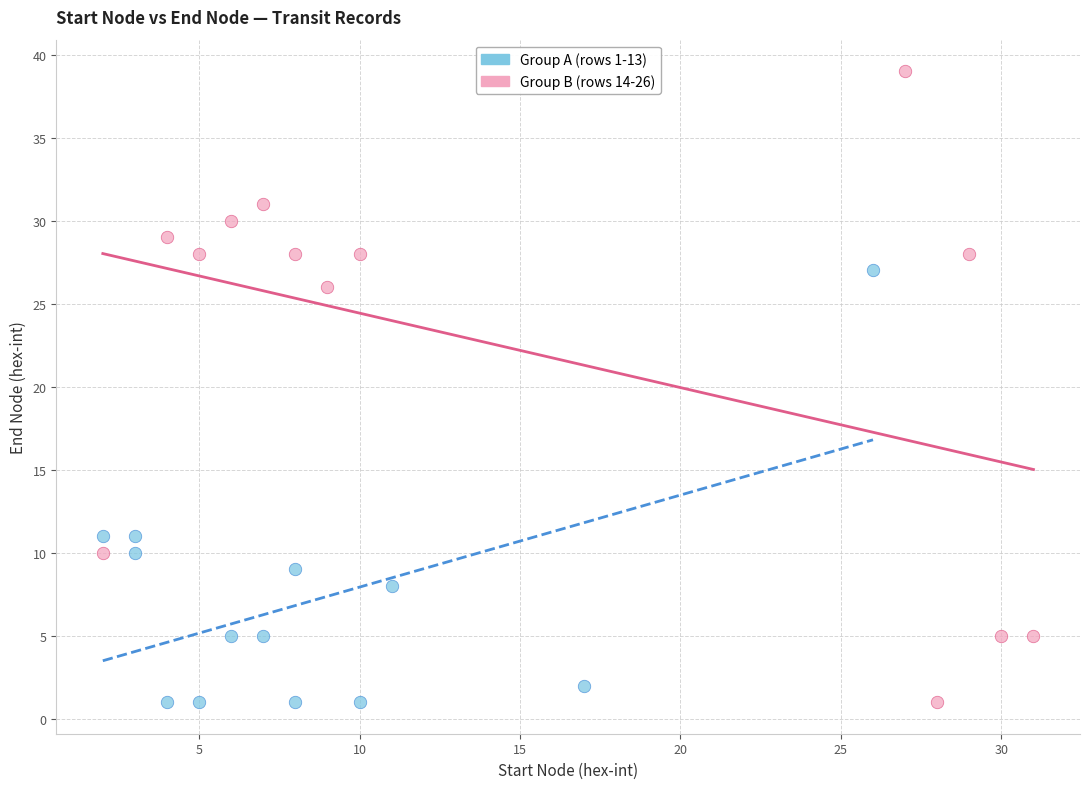

Which series reaches the maximum Y coordinate?

Group B (rows 14-26)